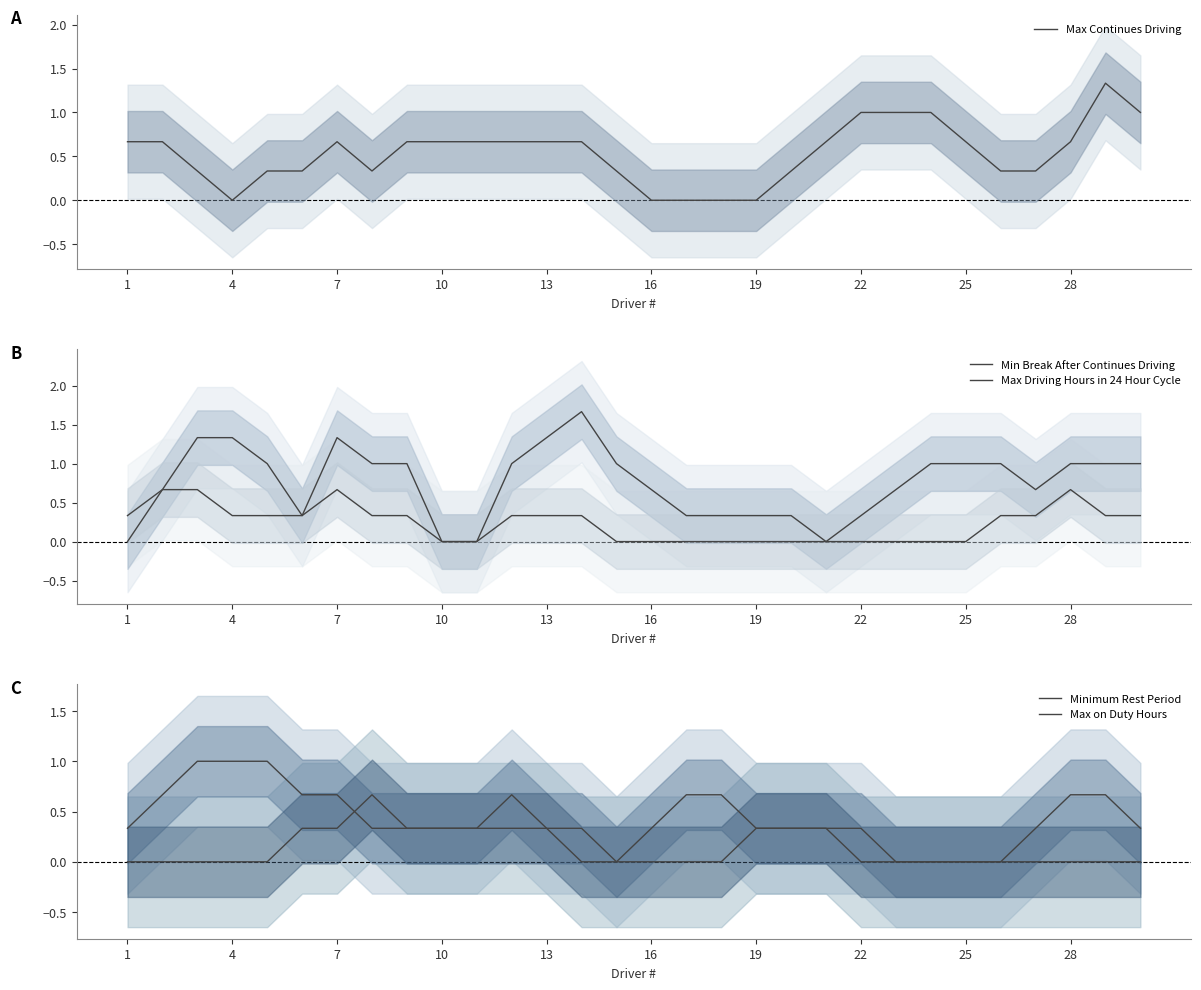

What is the difference between the second highest and minimum values in the Max Driving Hours in 24 Hour Cycle series?

0.7